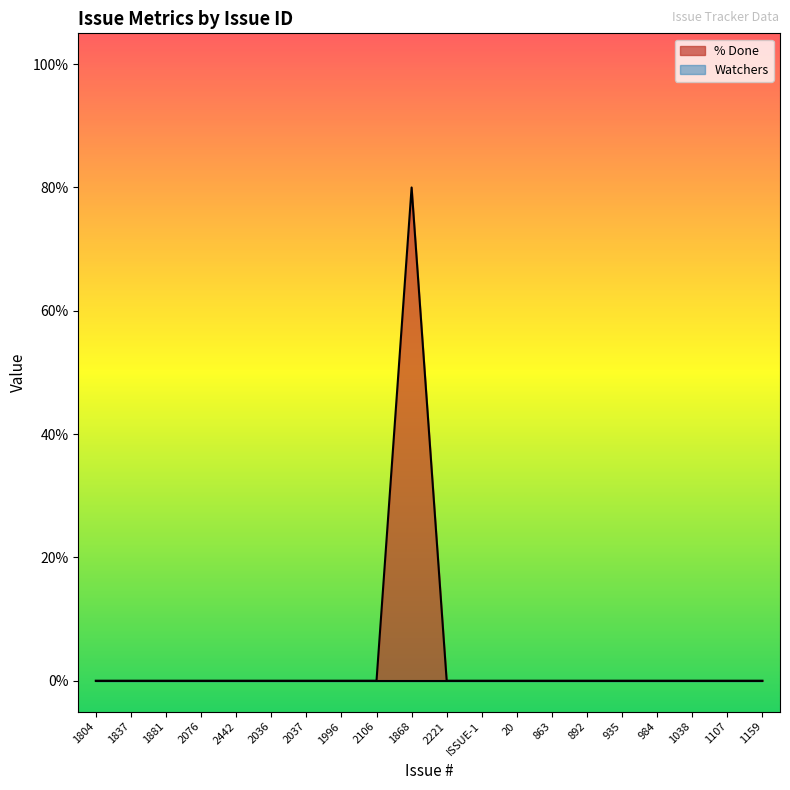

What is the sum of all values?

80